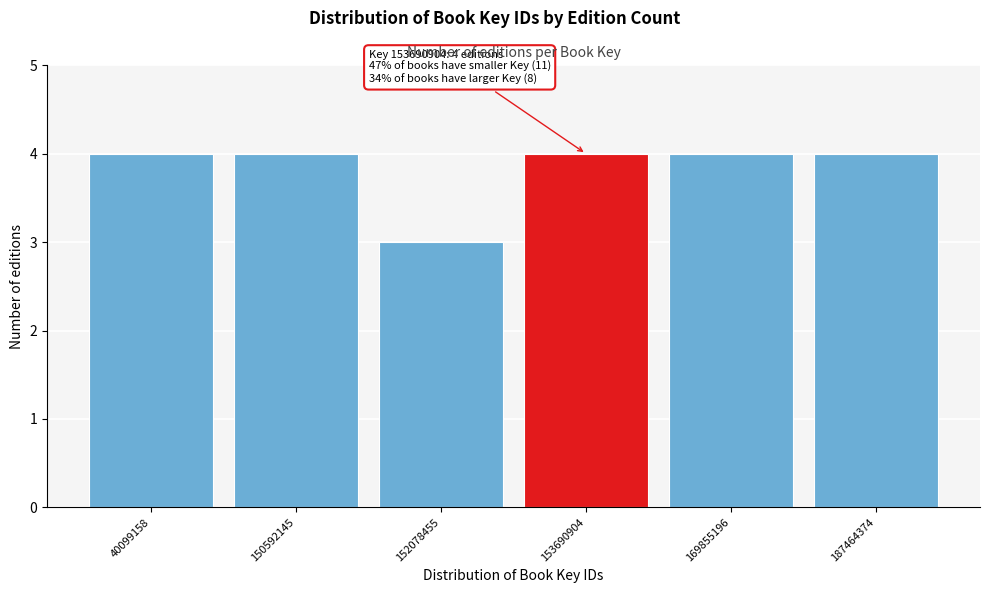

Reading left to right, what are all the values shown in this chart?

40099158=4	150592145=4	152078455=3	153690904=4	169855196=4	187464374=4